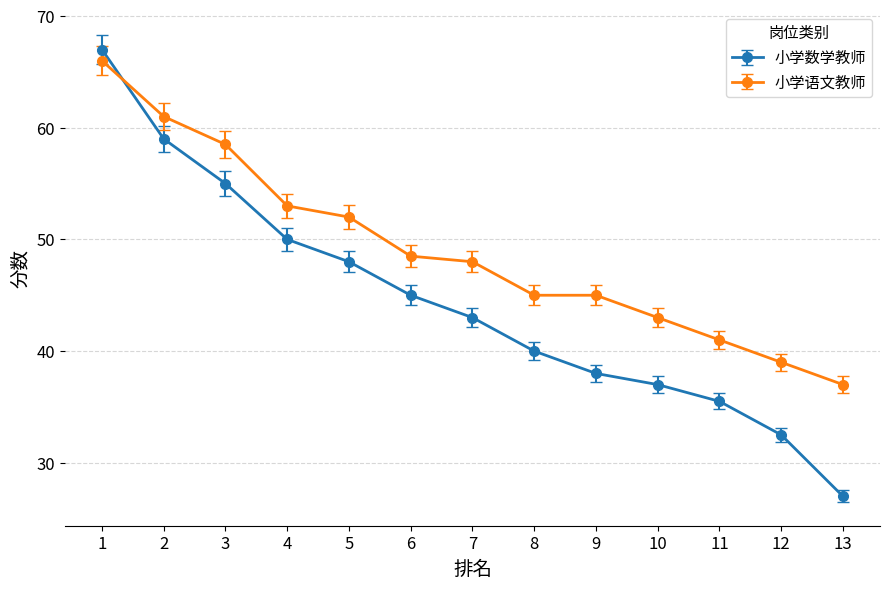

What is the average value of the 小学语文教师 series?

49.0